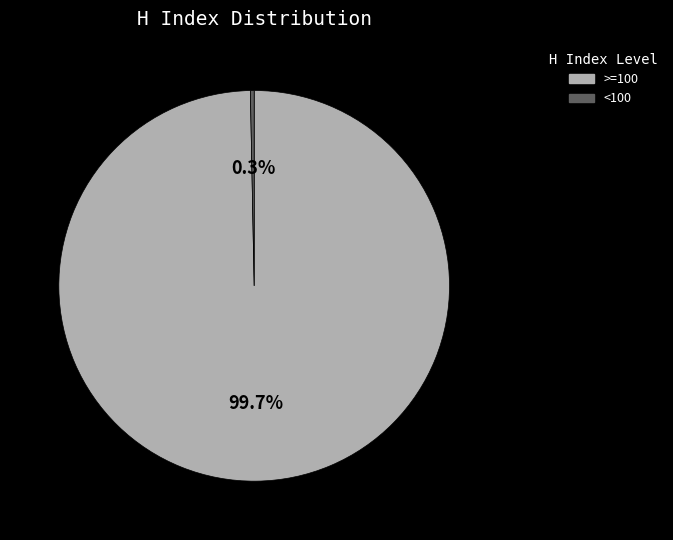

Does any single category account for the majority?

Yes